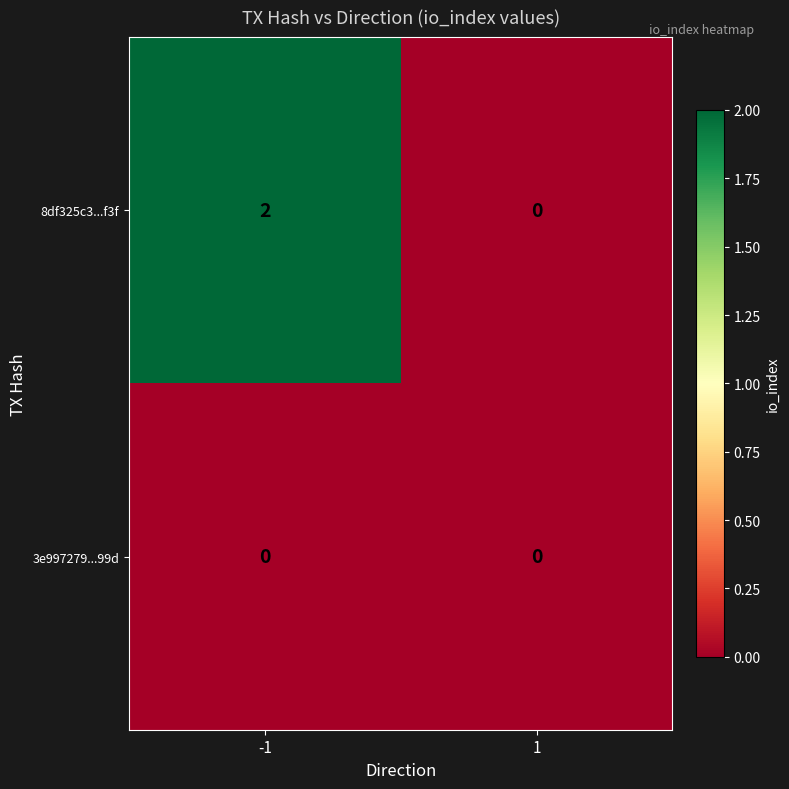

Count the number of categories in the chart.

2